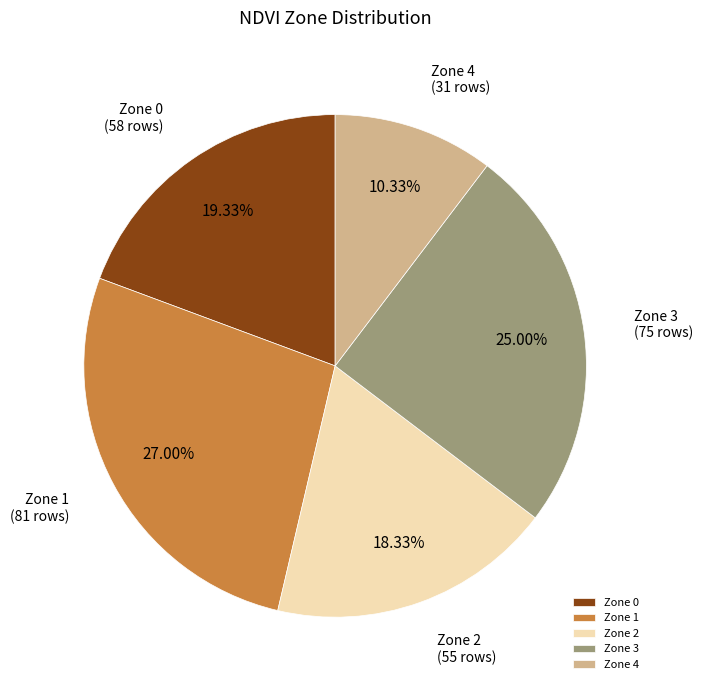

To the nearest percent, what is the combined percentage of Zone 2 and Zone 0?

38%